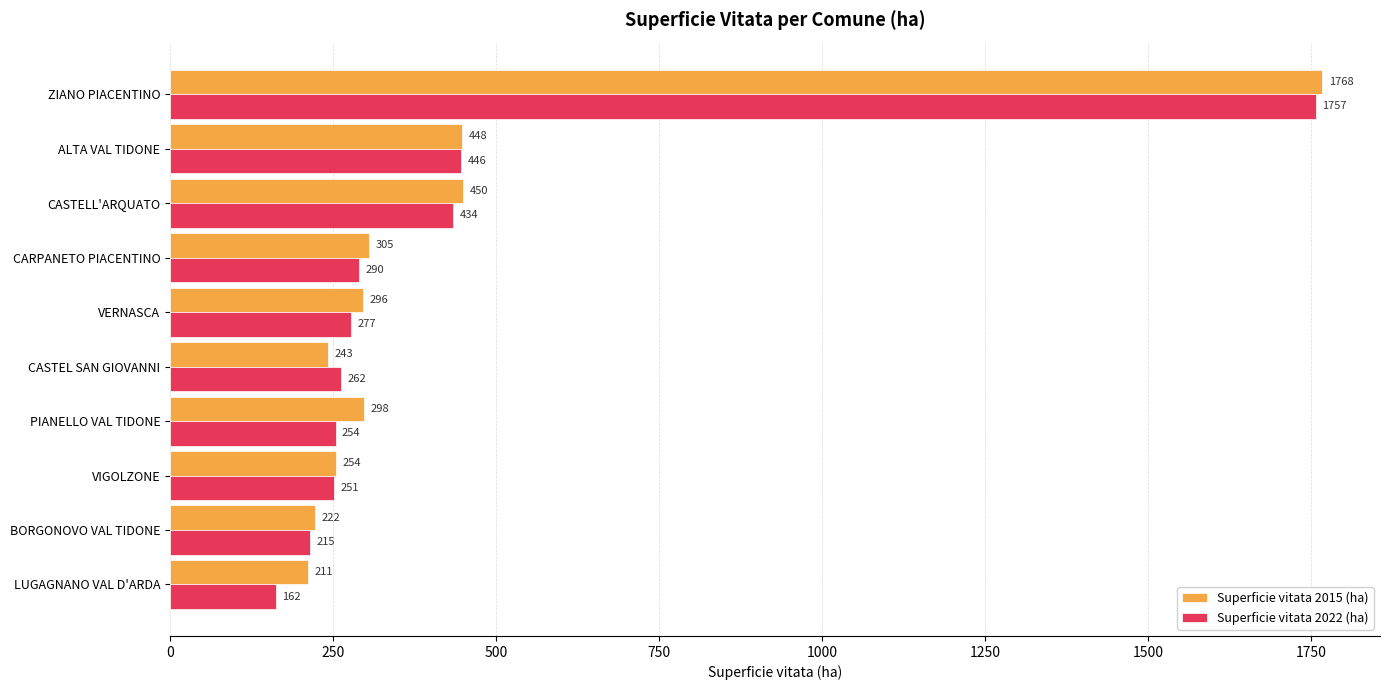

Which series has the largest total across all categories?

Superficie vitata 2015 (ha)